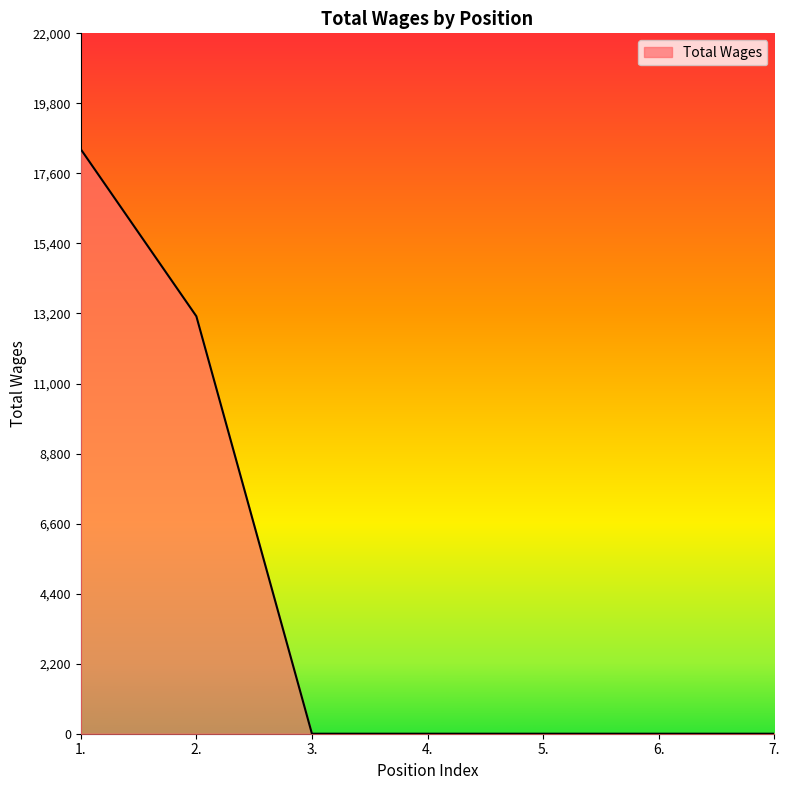

Is it true that the value at 6. is 12423?

False